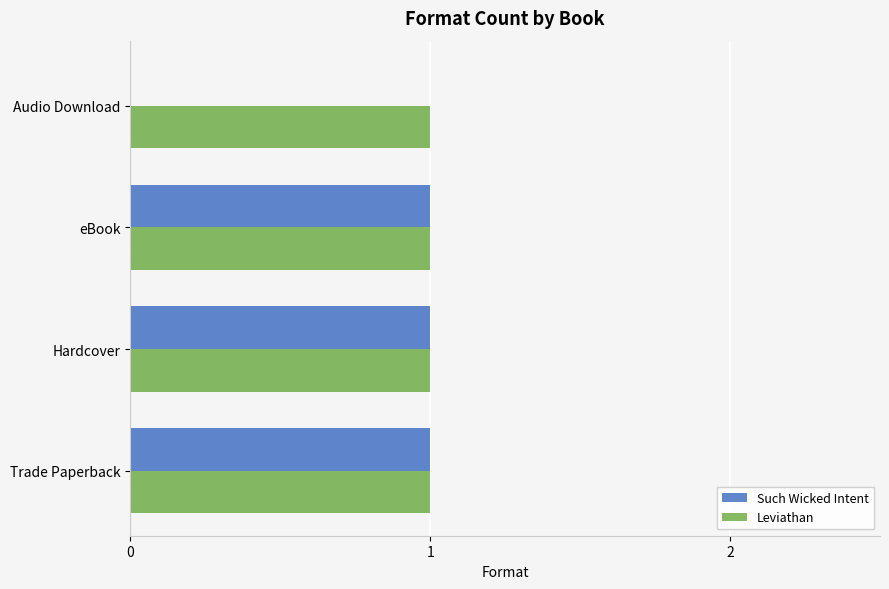

The value of Such Wicked Intent at eBook is 1. True or false?

True